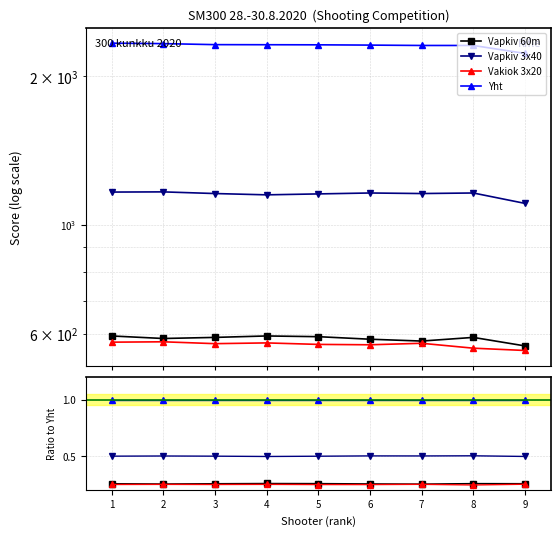

At which category is the sum across all series the highest?

1